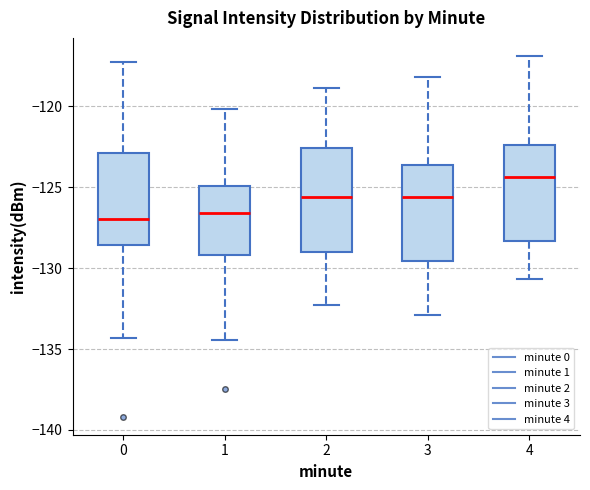

Reading left to right, read every box against the y-axis: the position of its median line, the range the box covers, and the ends of its whiskers. The values are not printed on the chart, so give them approximately, as read against the axis.

0: median -127.0, box -128.5 to -123.0, whiskers -134.5 to -117.5
1: median -126.5, box -129.0 to -125.0, whiskers -134.5 to -120.0
2: median -125.5, box -129.0 to -122.5, whiskers -132.5 to -119.0
3: median -125.5, box -129.5 to -123.5, whiskers -133.0 to -118.0
4: median -124.5, box -128.5 to -122.5, whiskers -130.5 to -117.0